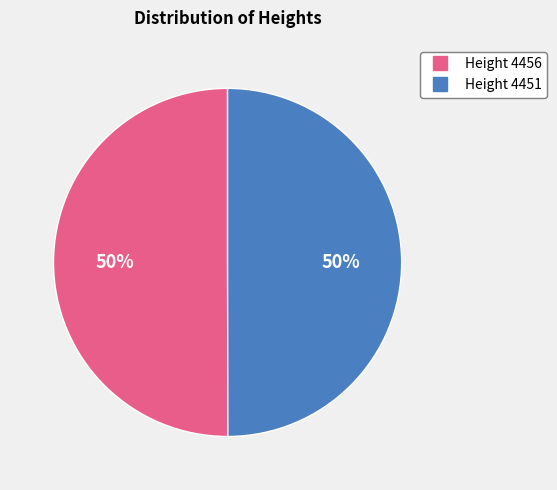

To the nearest percent, what is the average slice percentage?

50%